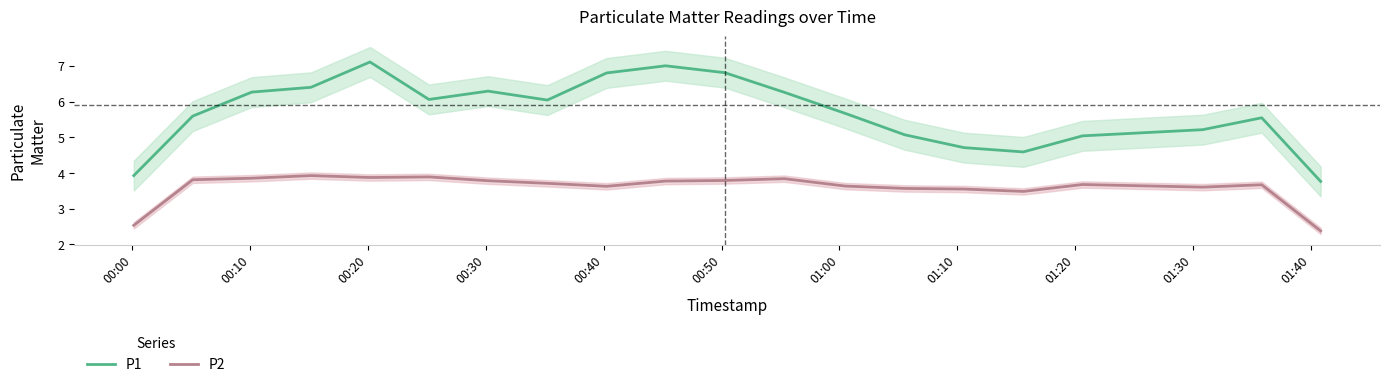

What is the lowest value of the P2 series?

2.4